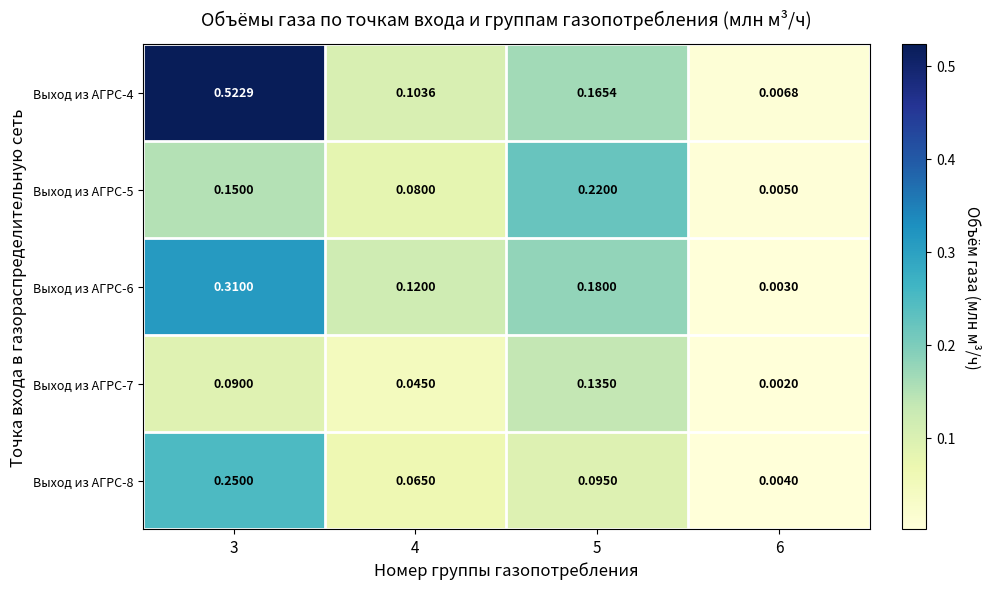

Is the value of Выход из АГРС-6 at 6 greater than the value of Выход из АГРС-5 at 5?

No